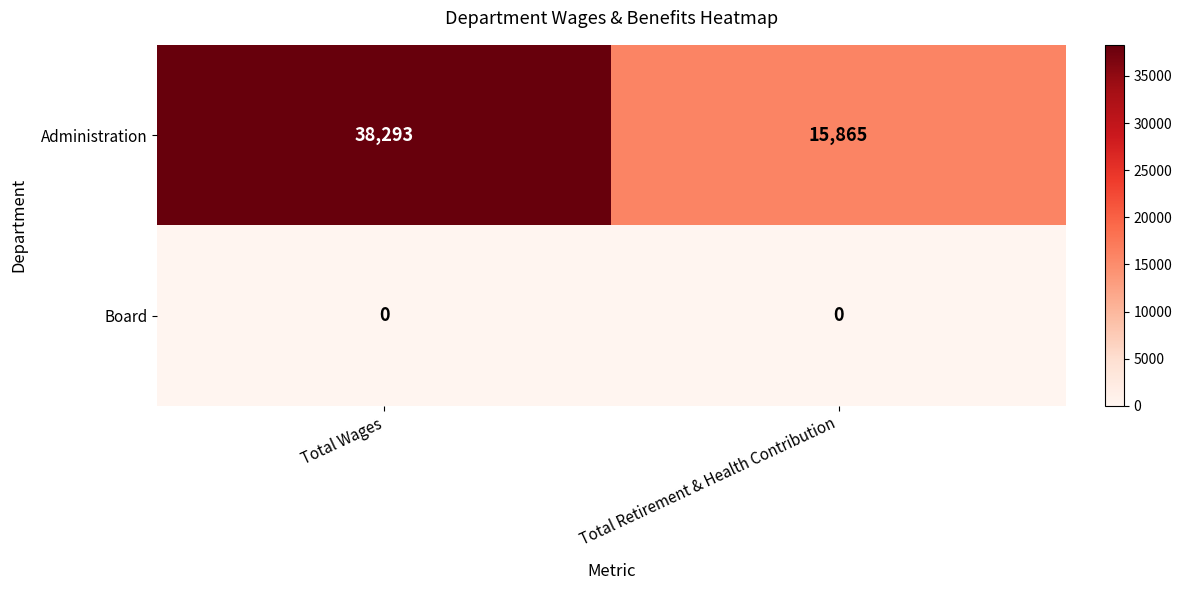

What is the difference between the highest and lowest values at Total Retirement & Health Contribution?

15865